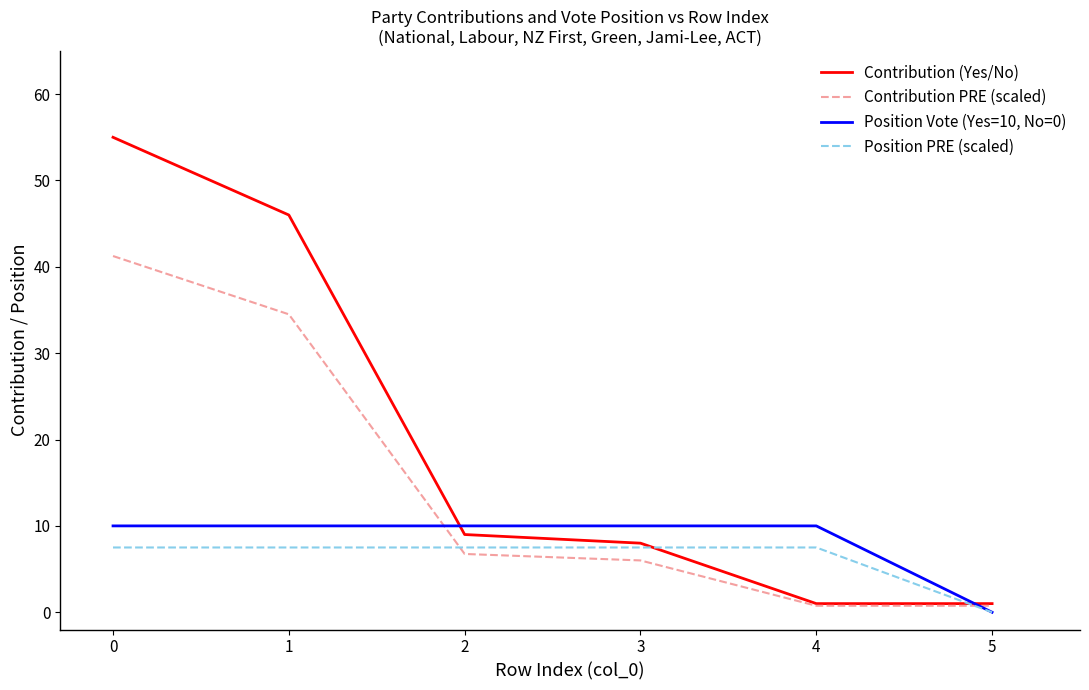

Rank the series at 0 from lowest to highest value.

Position PRE (scaled), Position Vote (Yes=10, No=0), Contribution PRE (scaled), Contribution (Yes/No)